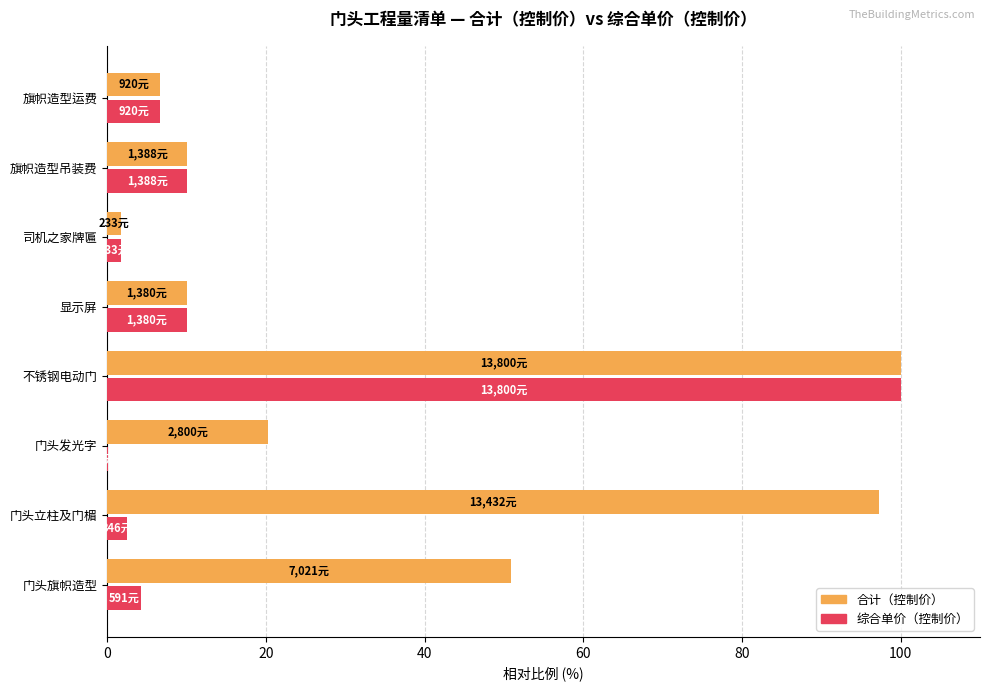

What is the highest value of the 综合单价（控制价） series?

100.0